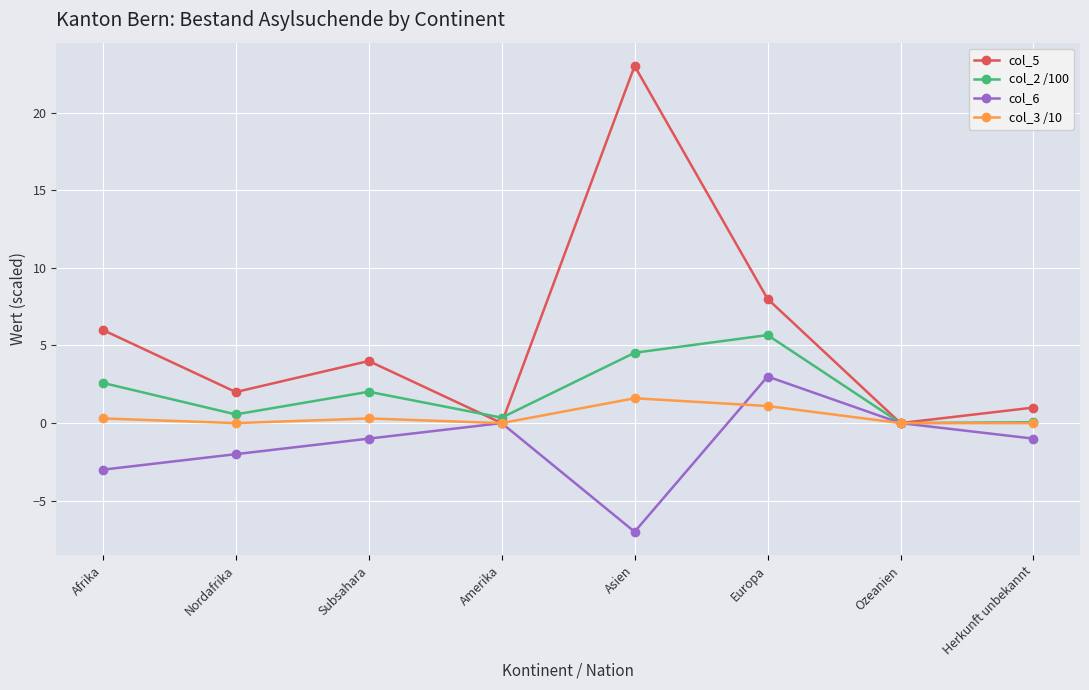

How many series are shown in this chart?

4